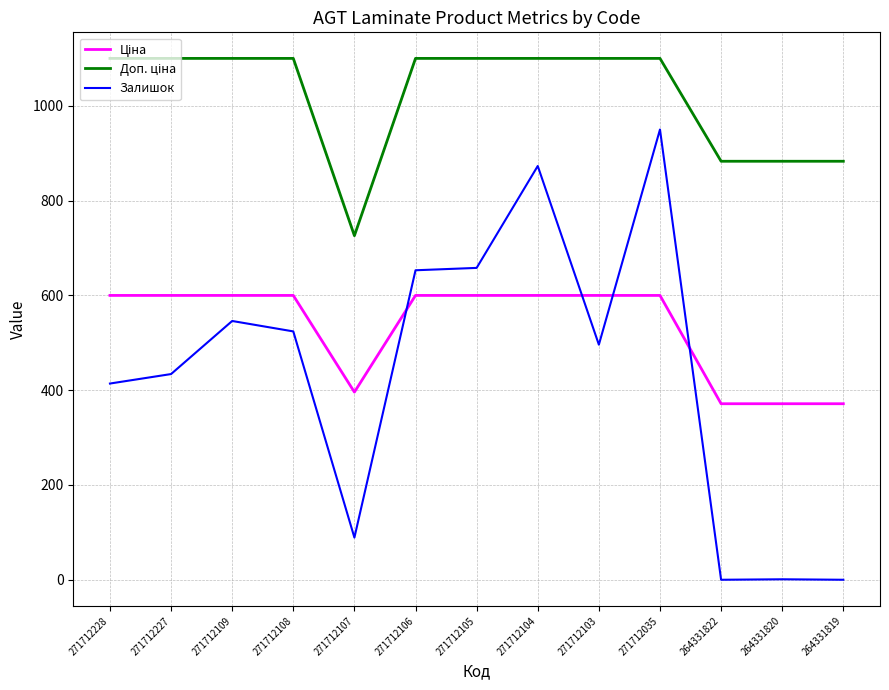

What is the difference between the second highest and minimum values in the Залишок series?

873.0